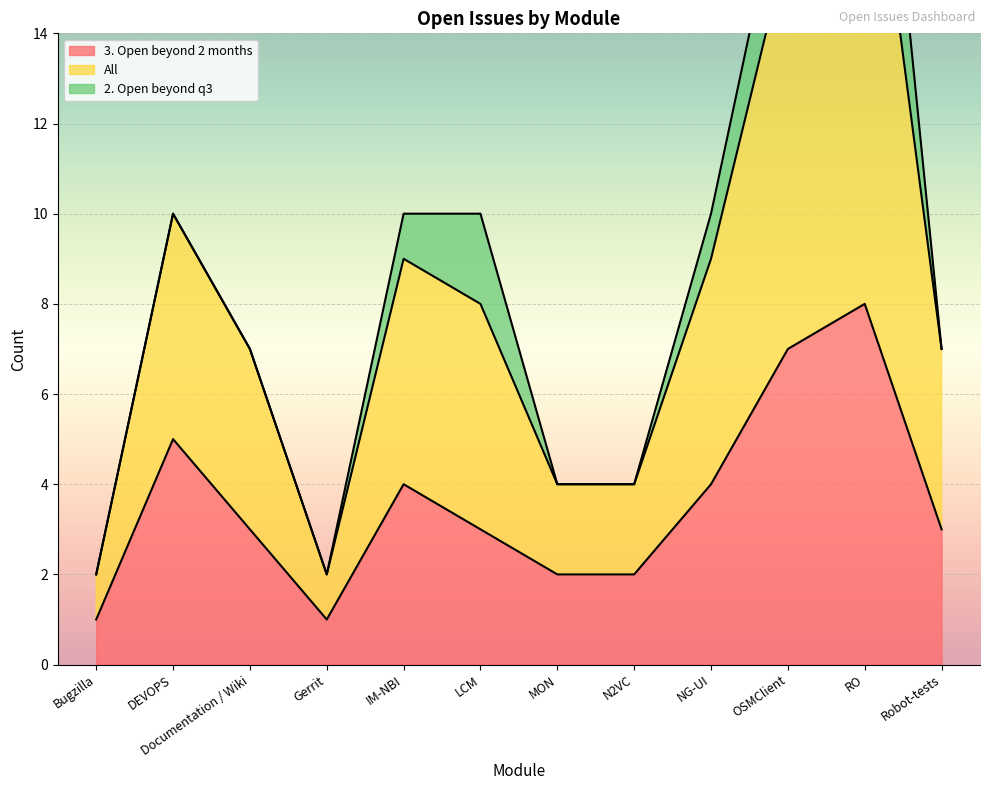

Is it true that 3. Open beyond 2 months equals 3 at Documentation / Wiki?

True